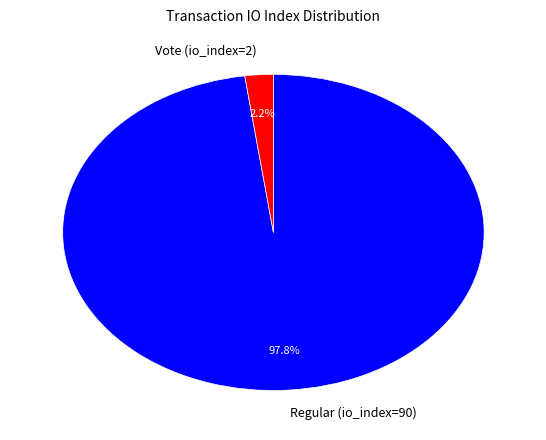

Combined, what portion of the pie is Vote (io_index=2) and Regular (io_index=90)?

100.0%